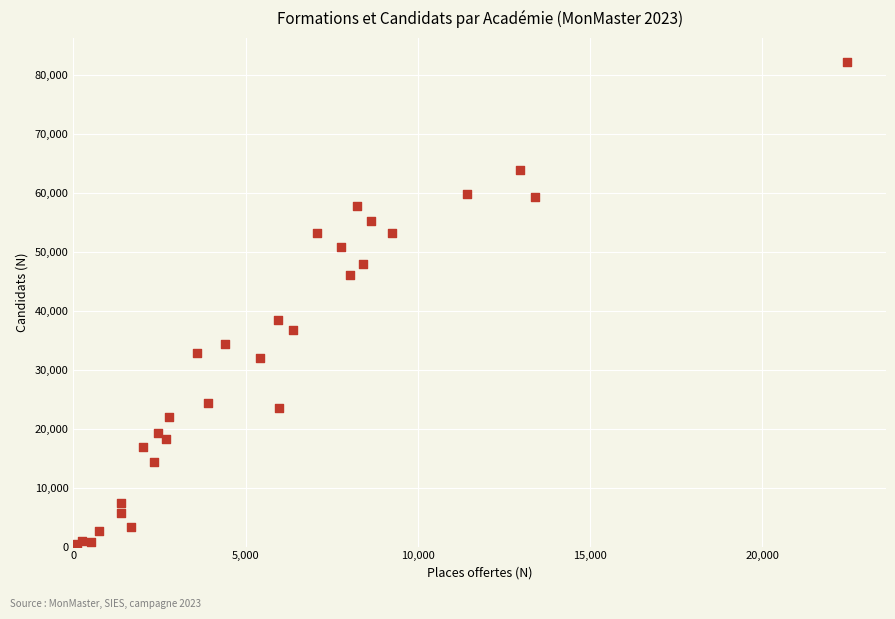

What Y value in the scatter plot is closest to 41306?

38508